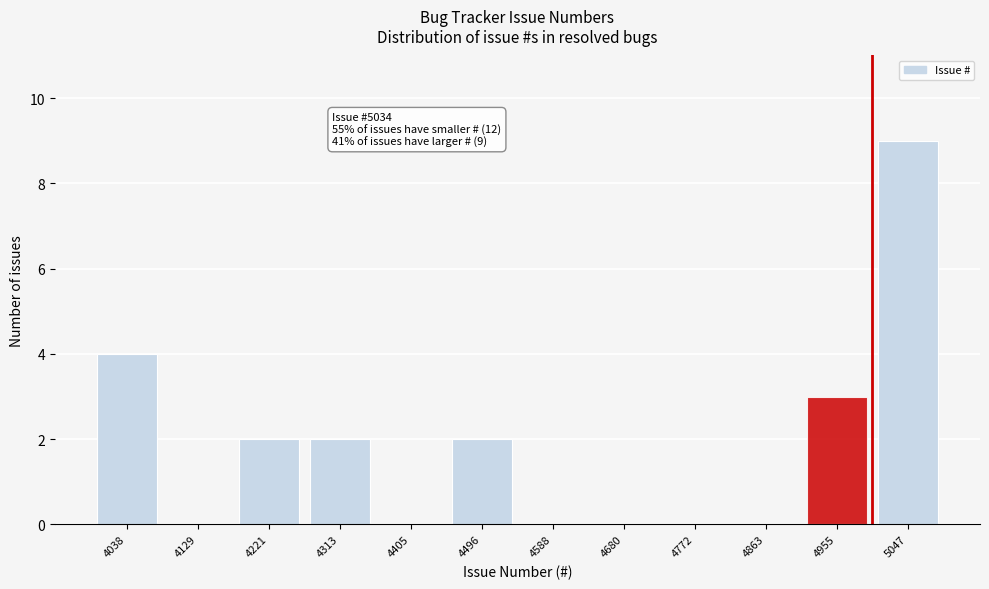

Reading left to right, extract all data points from this chart.

4038=4	4129=0	4221=2	4313=2	4405=0	4496=2	4588=0	4680=0	4772=0	4863=0	4955=3	5047=9